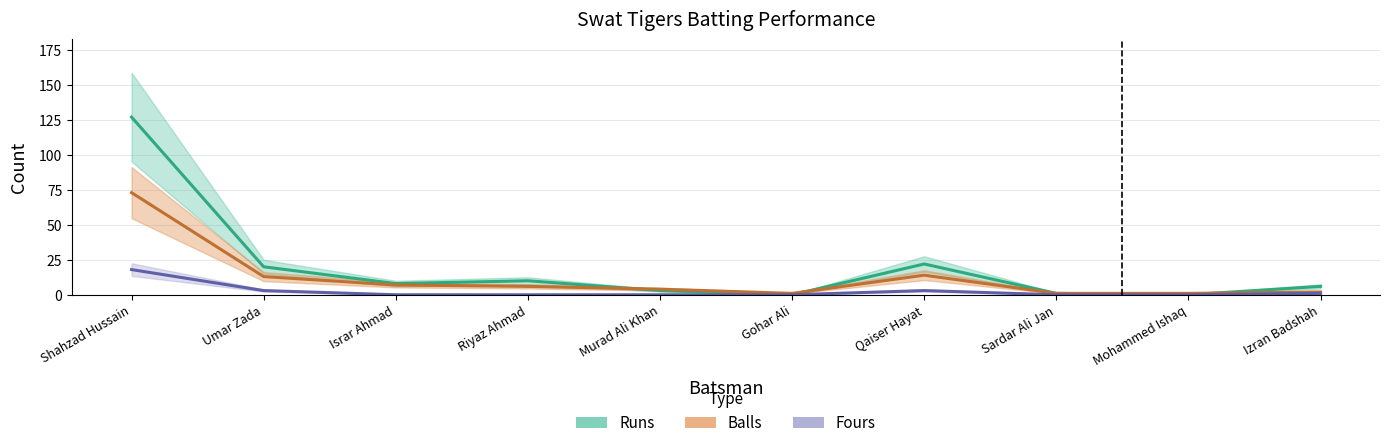

Rank the series at Sardar Ali Jan from highest to lowest value.

Runs, Balls, Fours